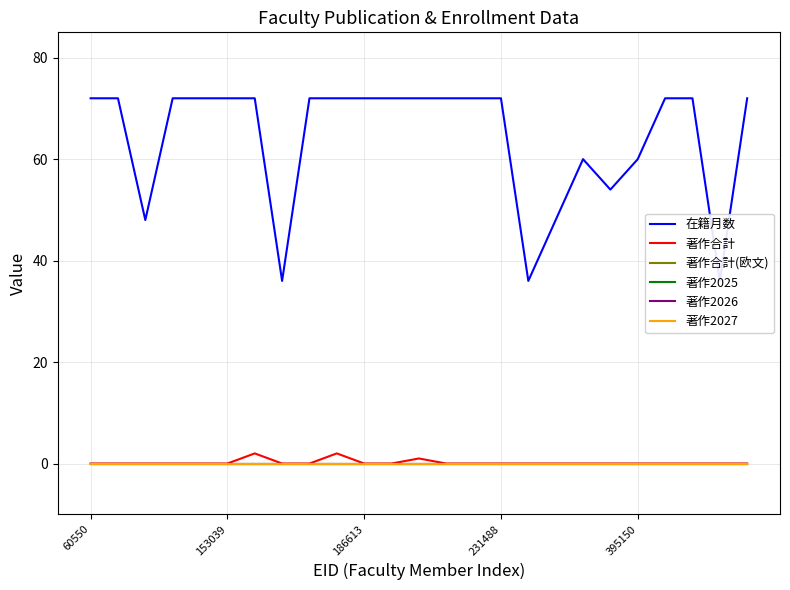

At which label is 著作2025 closest to 0?

60550